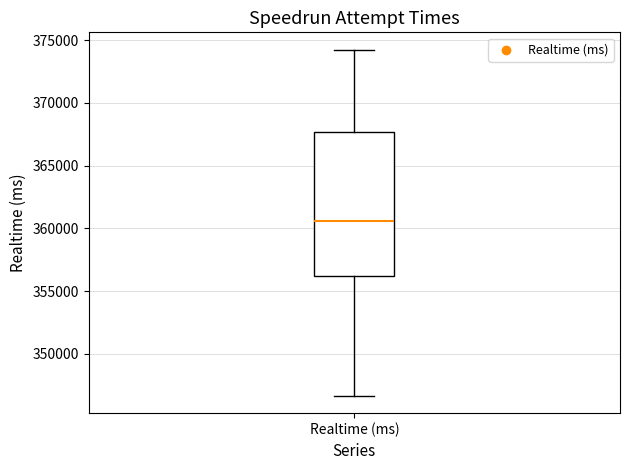

Where is the lower edge of the box for Realtime (ms) on the y-axis? The values are not printed on the chart, so give them approximately, as read against the axis.

356000